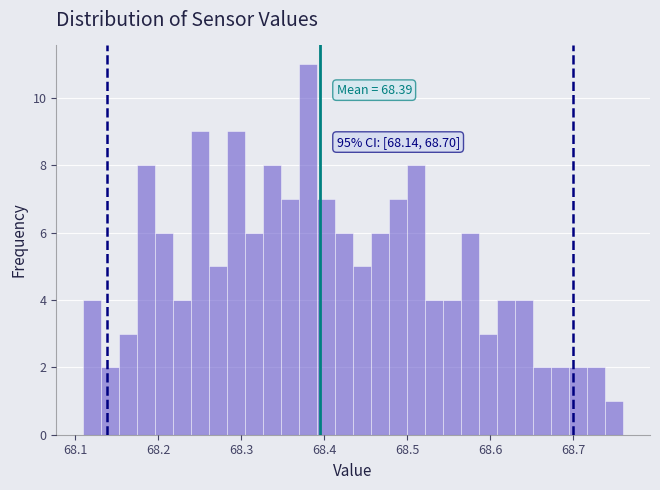

Read against the x-axis, roughly where is the centre of the tallest bar?

68.38